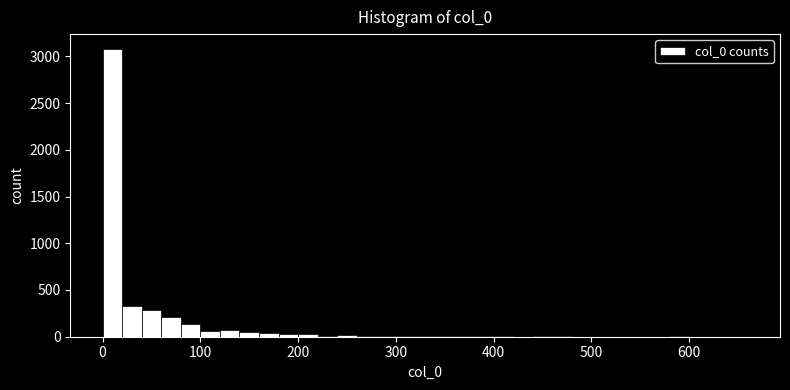

Around what value on the x-axis is the tallest bar? Give the approximate position of its centre, as read against the axis.

10